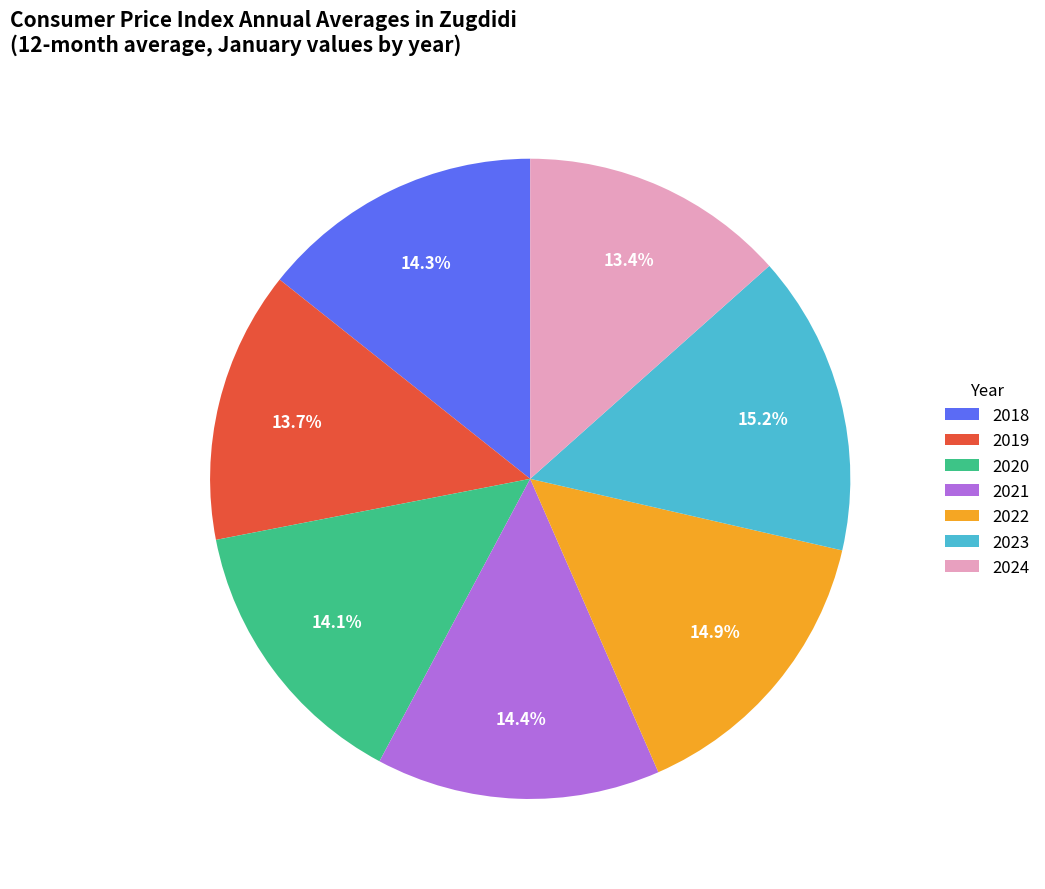

What is the ratio of the value at 2024 to the value at 2022?

0.9